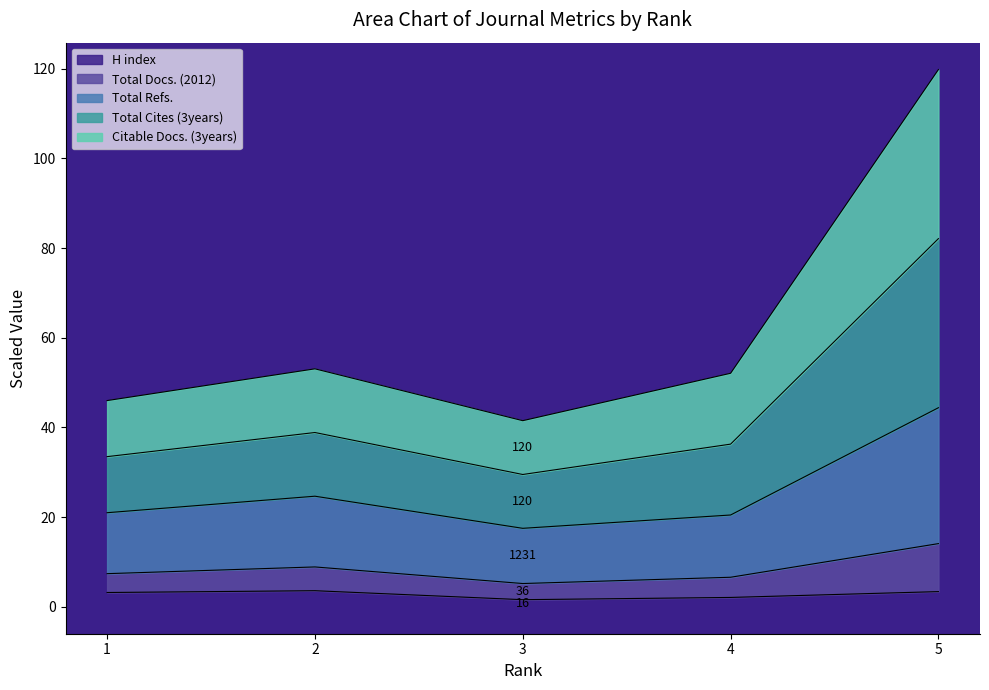

Where is the first local maximum for Total Docs. (2012)?

2